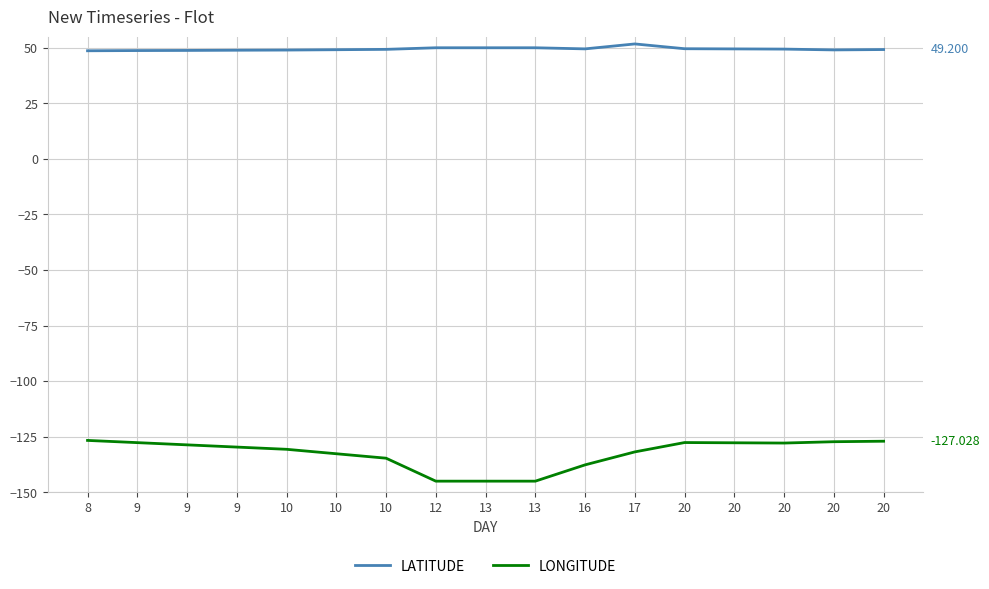

What is the sum of the LATITUDE values at 9 and 20?

98.4